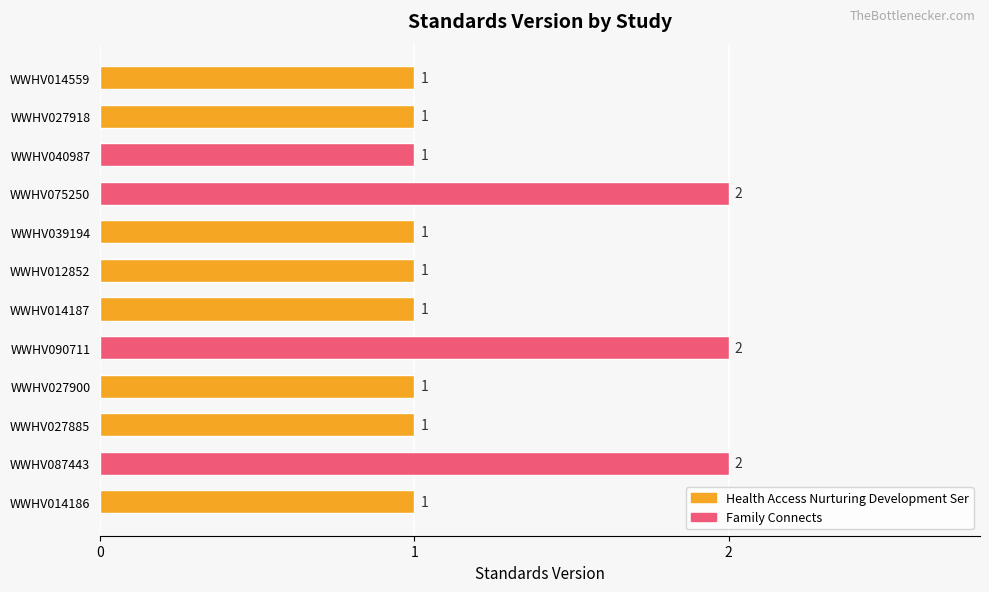

What is the greatest value displayed?

2